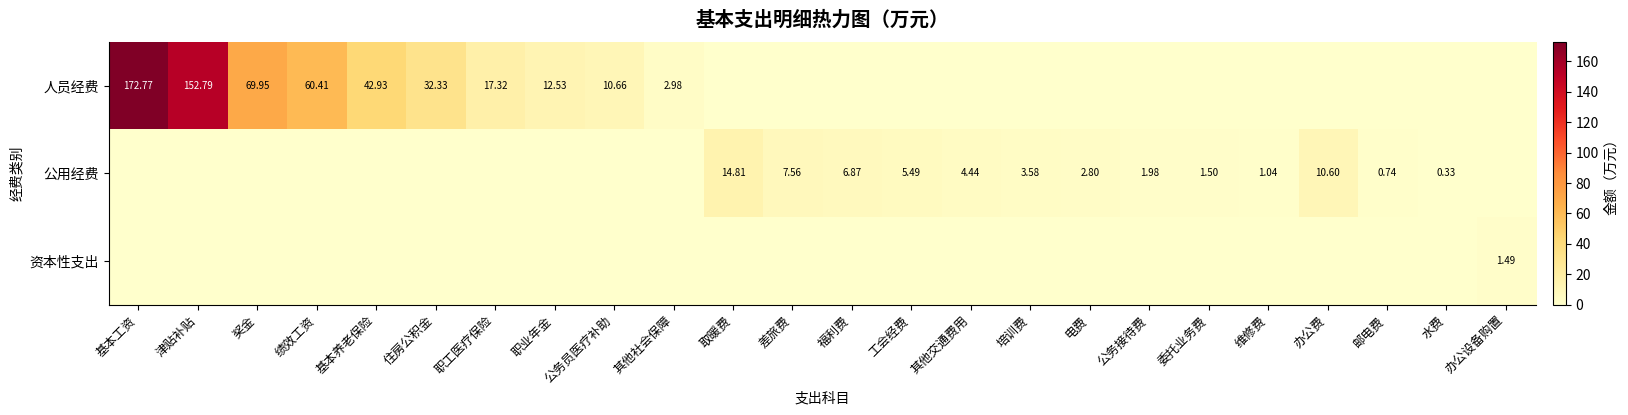

The value of 公用经费 at 差旅费 is 13.5. True or false?

False